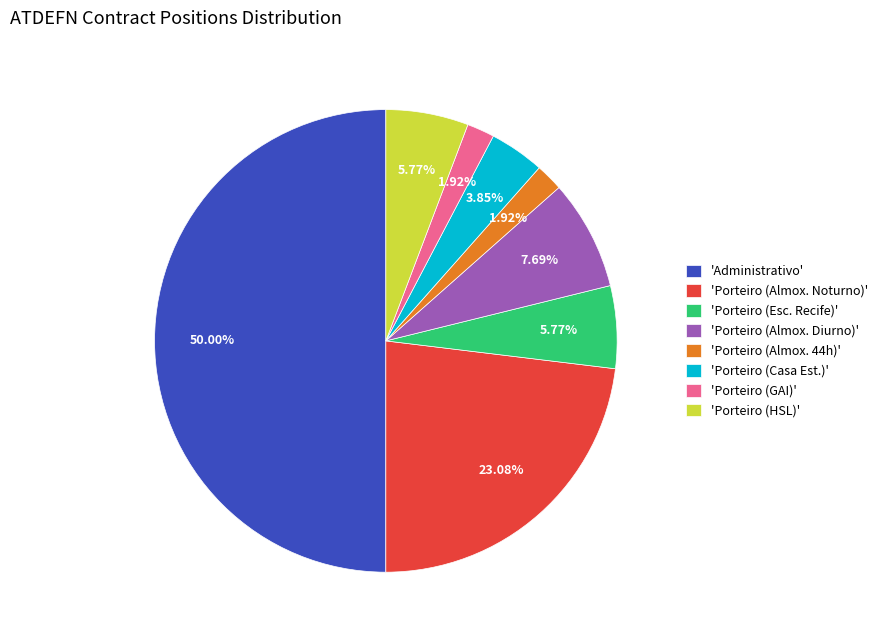

Which slice is the largest?

'Administrativo'